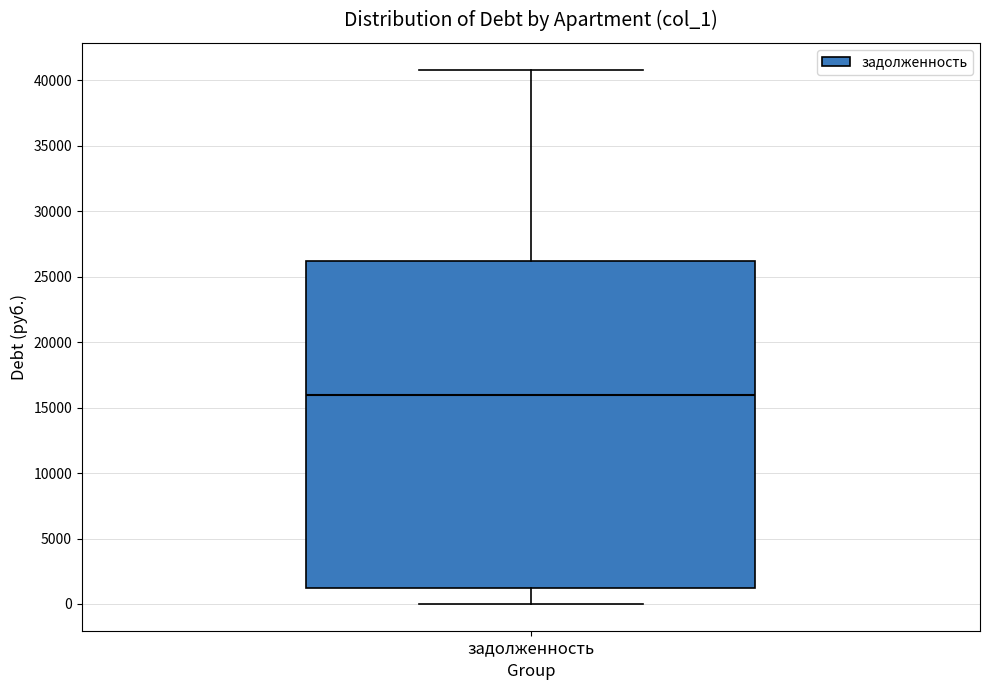

Where does the upper whisker of the box for задолженность end on the y-axis? The values are not printed on the chart, so give them approximately, as read against the axis.

41000